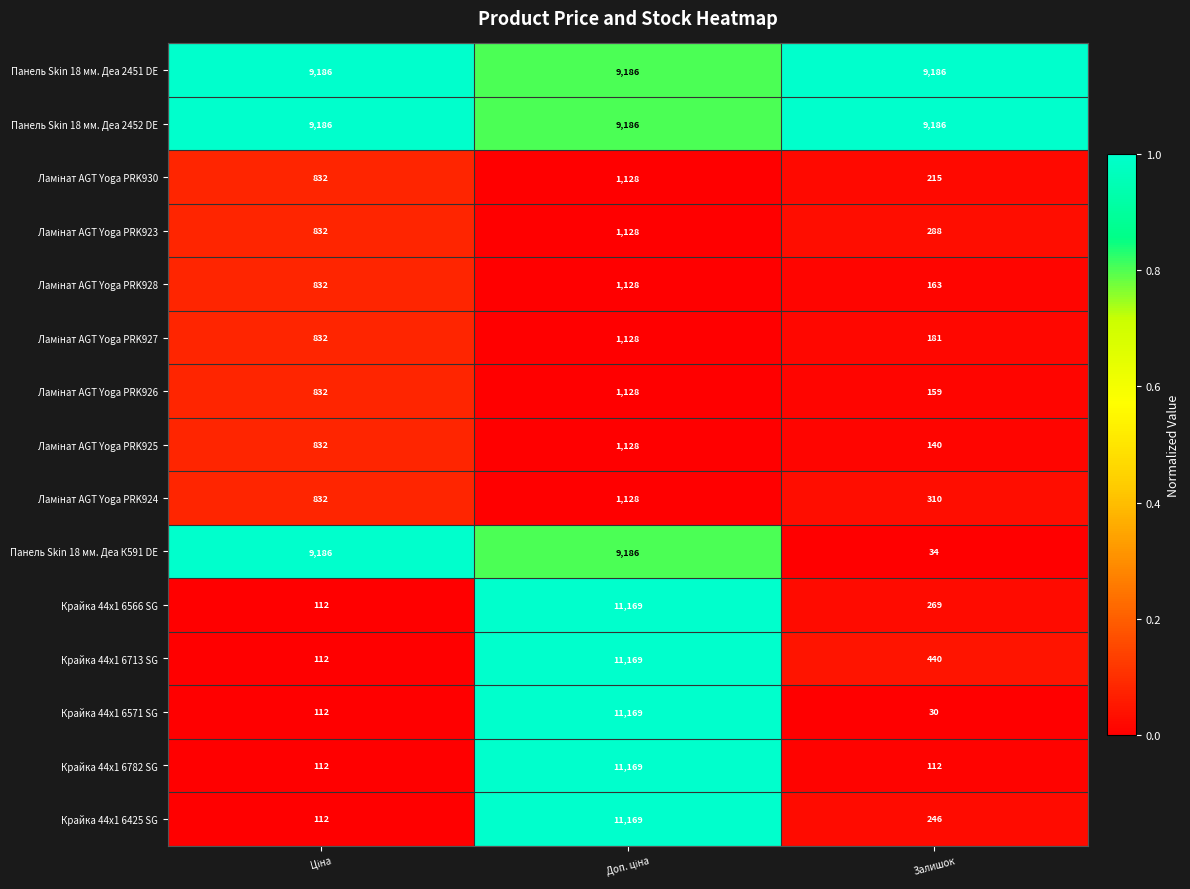

What is the difference between the maximum and second lowest values in the Крайка 44x1 6782 SG series?

11057